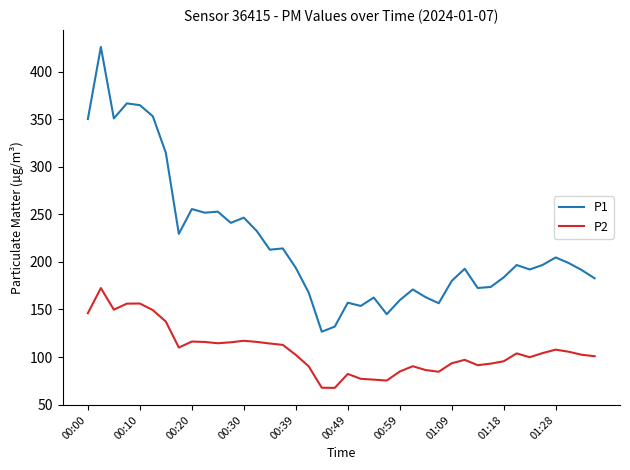

True or false: P2 and P1 intersect in this chart.

False